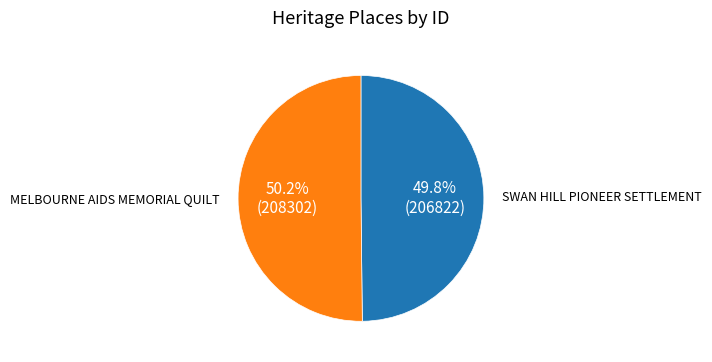

How many segments does this pie chart have?

2